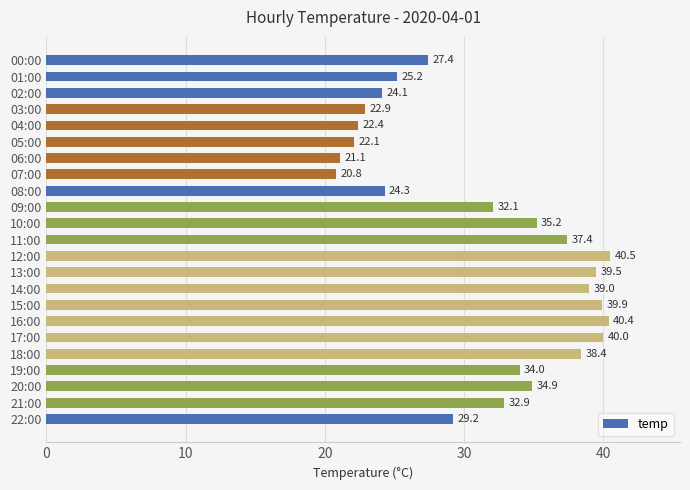

Are the bars grouped side by side (vs. stacked)?

No